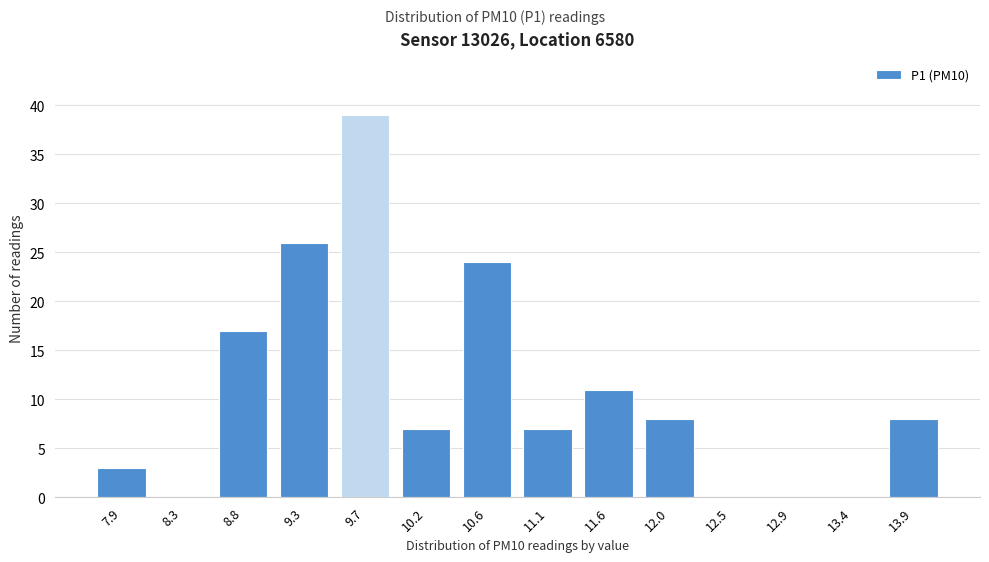

Reading left to right, list all the values displayed in this chart.

7.9=3	8.3=0	8.8=17	9.3=26	9.7=39	10.2=7	10.6=24	11.1=7	11.6=11	12.0=8	12.5=0	12.9=0	13.4=0	13.9=8